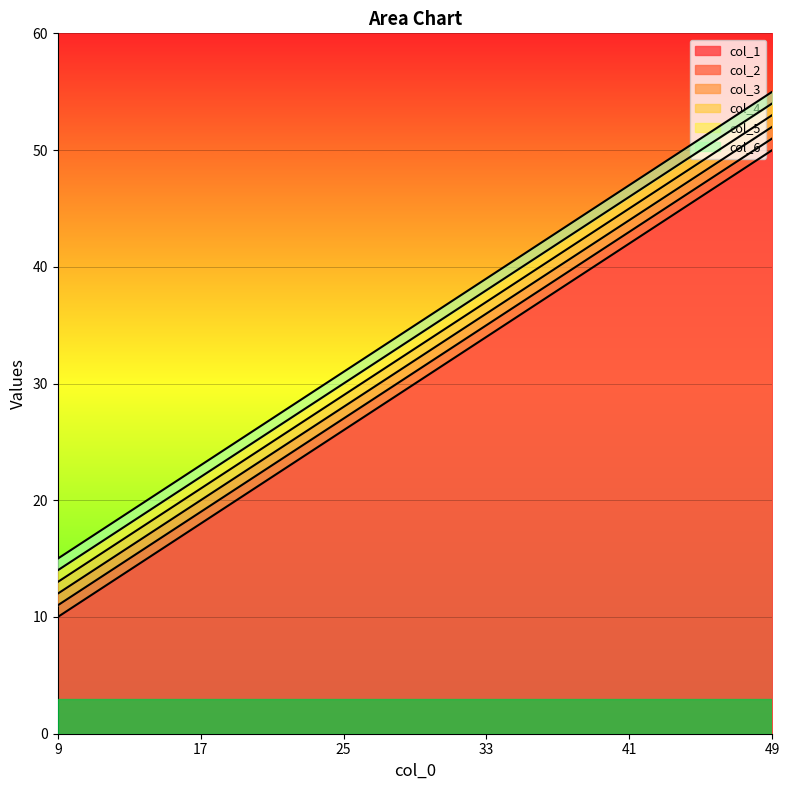

The value of col_3 at 33 is 64. True or false?

False